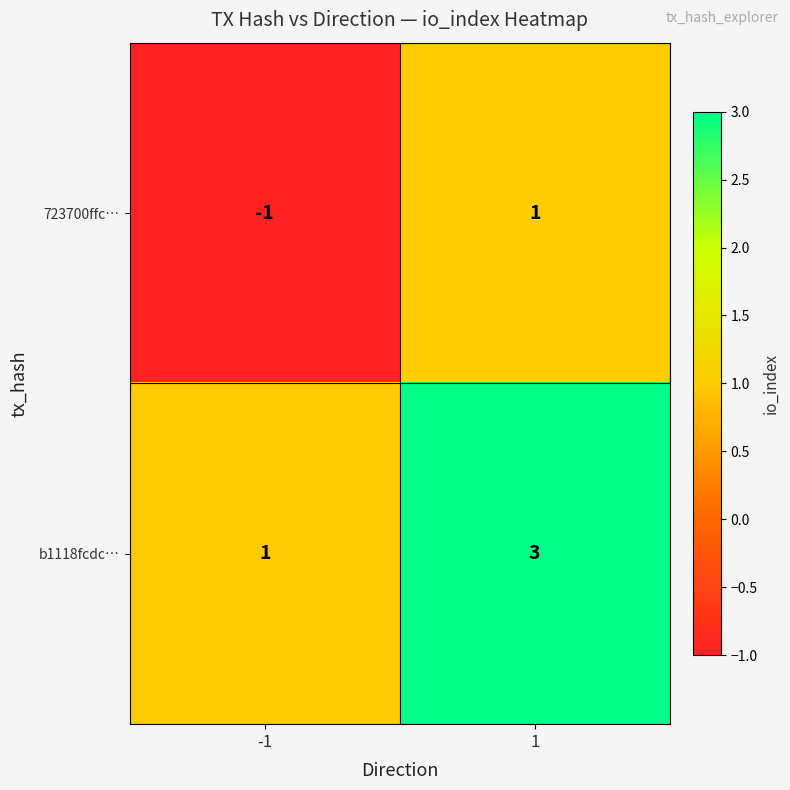

Reading right to left, extract all data points from this chart.

723700ffc…: 1=1	-1=-1
b1118fcdc…: 1=3	-1=1